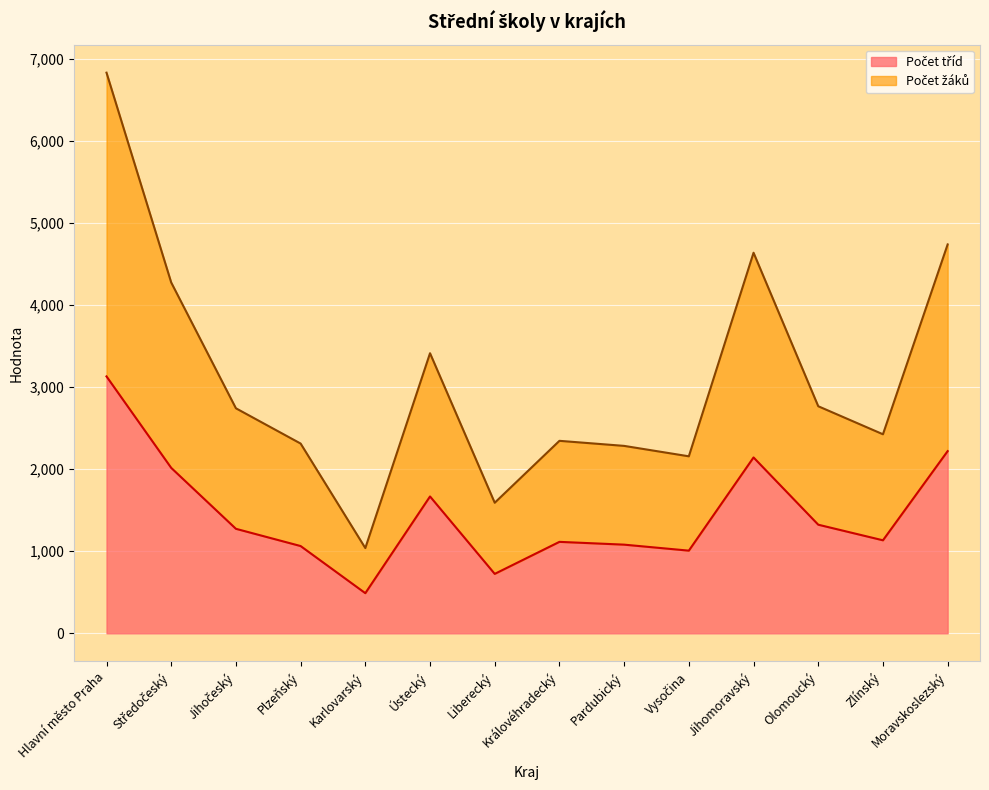

What is the difference between the maximum and minimum values in the Počet žáků series?

5789.9